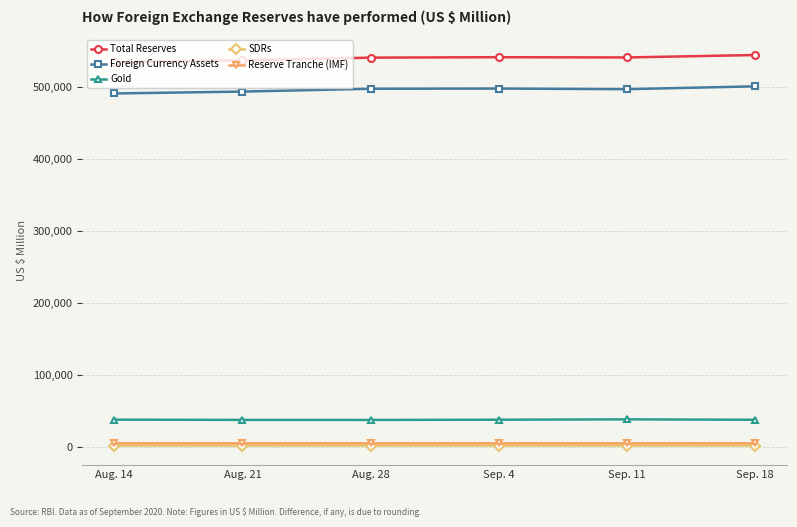

What are all the series names shown in the legend?

Total Reserves, Foreign Currency Assets, Gold, SDRs, Reserve Tranche (IMF)